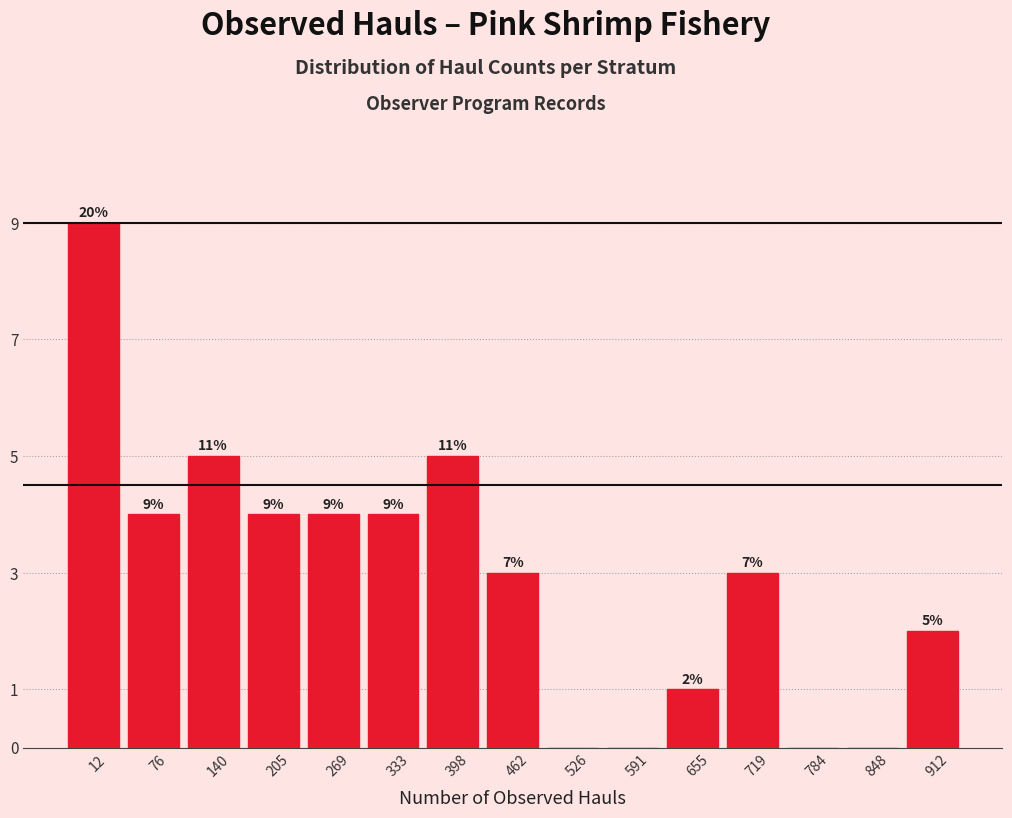

Reading left to right, what are all the values shown in this chart?

12=9	76=4	140=5	205=4	269=4	333=4	398=5	462=3	526=0	591=0	655=1	719=3	784=0	848=0	912=2